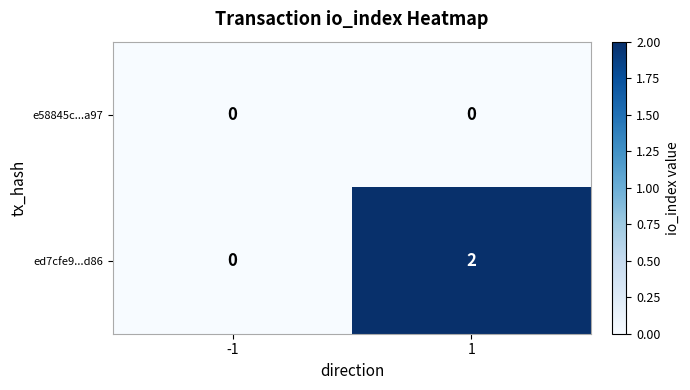

Which series changed the most between -1 and 1?

ed7cfe9...d86